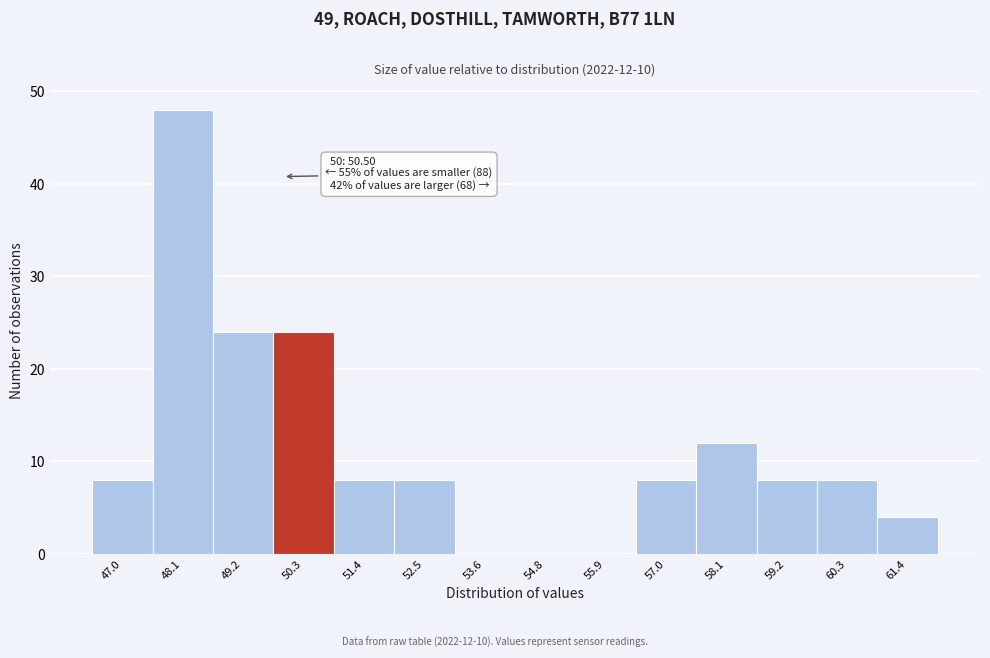

Reading left to right, transcribe all the data shown in this chart.

47.0=8	48.1=48	49.2=24	50.3=24	51.4=8	52.5=8	53.6=0	54.8=0	55.9=0	57.0=8	58.1=12	59.2=8	60.3=8	61.4=4